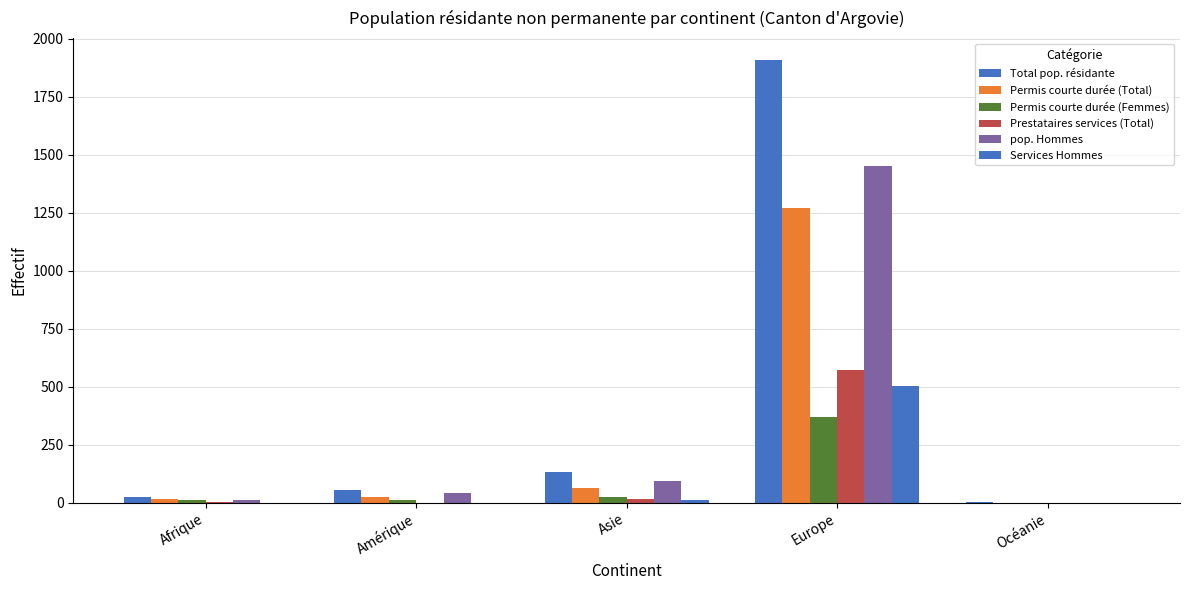

How many data points does each series have?

5